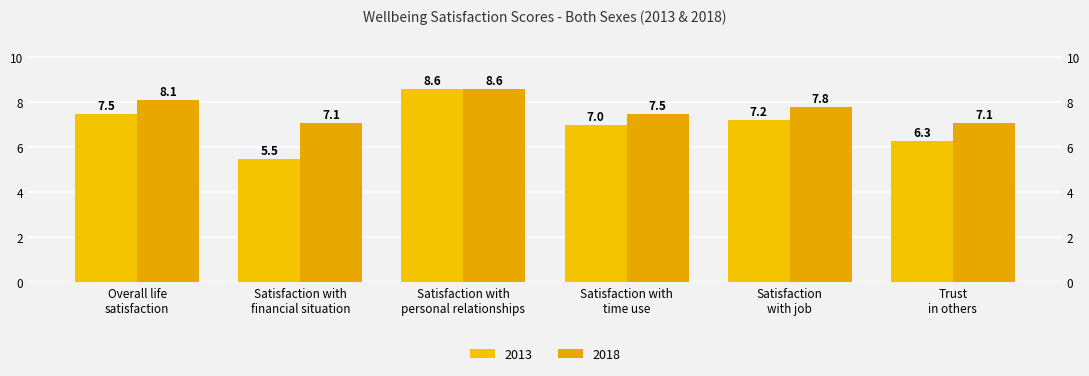

At Satisfaction with
time use, list the series in order from smallest to largest.

2013, 2018